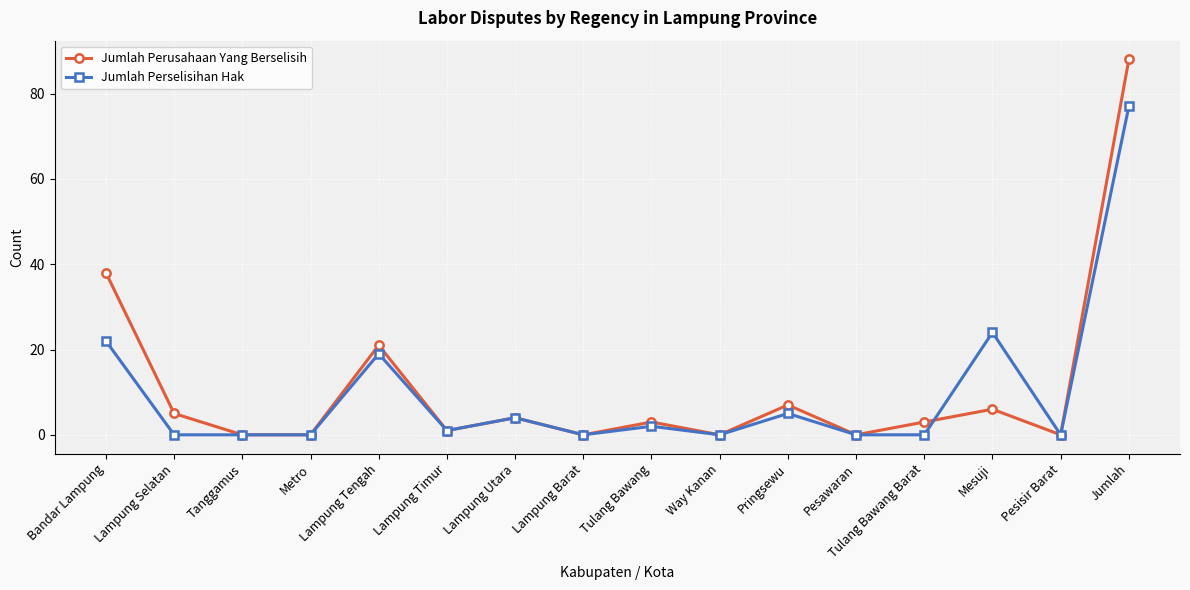

What are all the series names shown in the legend?

Jumlah Perusahaan Yang Berselisih, Jumlah Perselisihan Hak